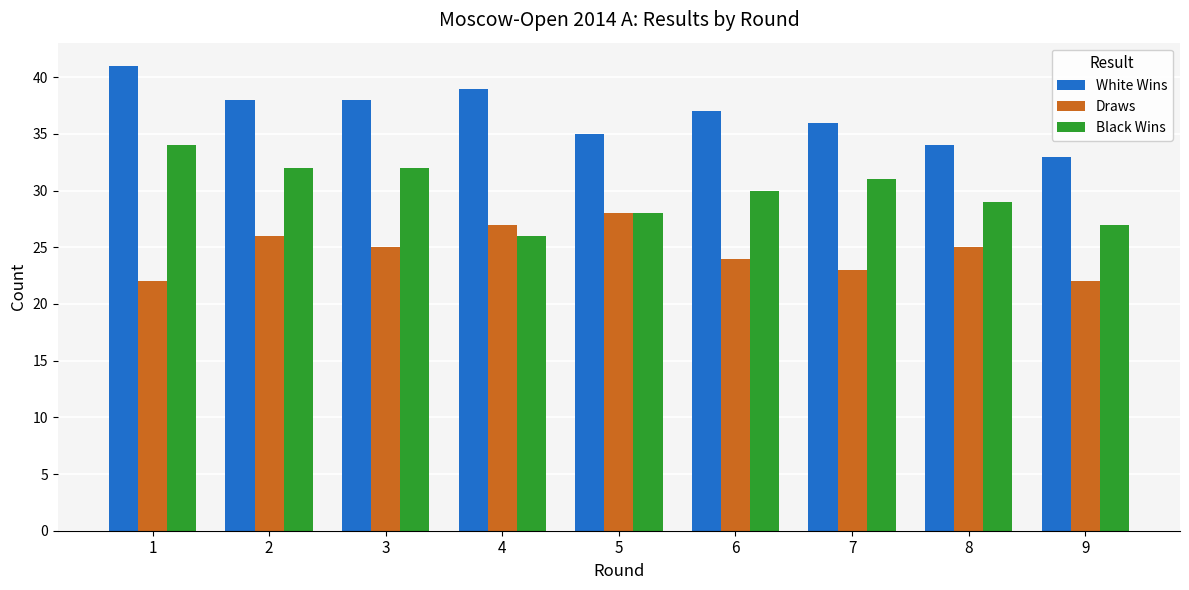

What is the lowest value of the Draws series?

22